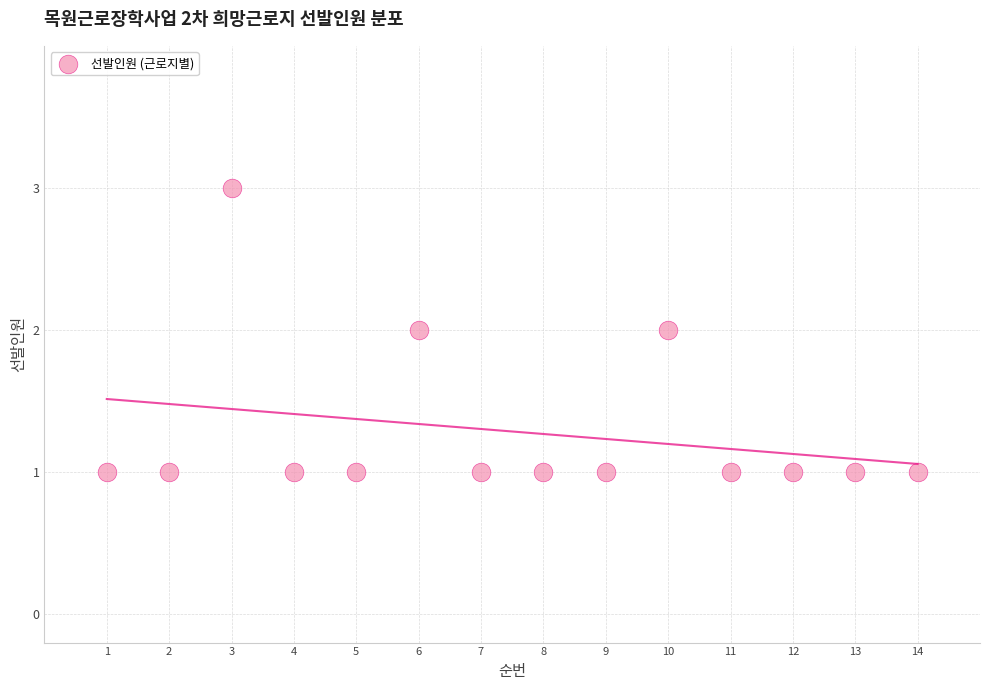

What is the range of X values (max minus min)?

13